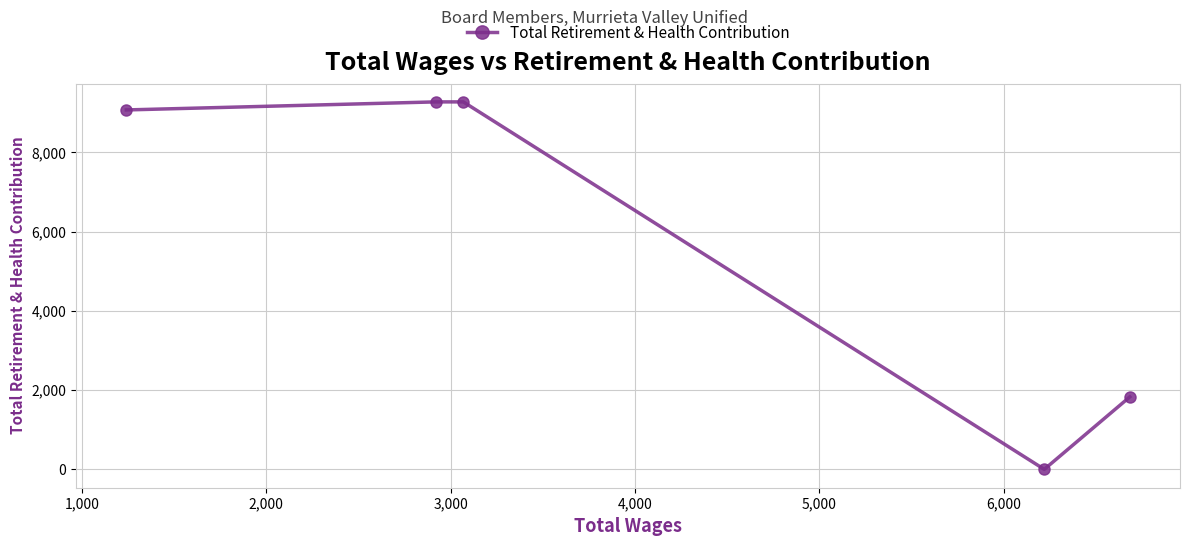

How many values are below 9072?

2